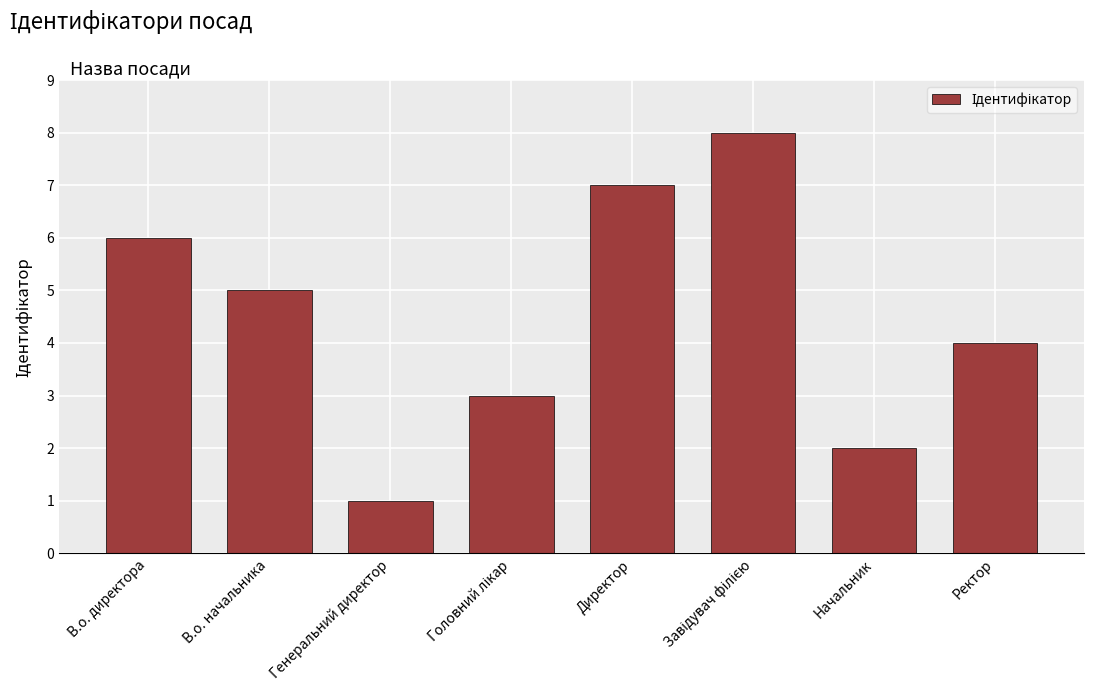

What is the ratio of the value at Ректор to the value at Директор?

0.6